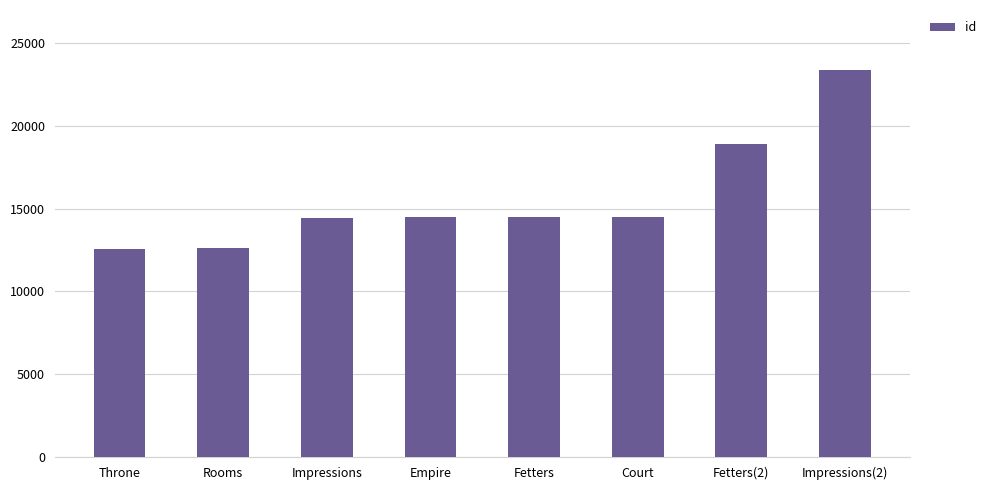

The value at Impressions(2) is 23405. True or false?

True